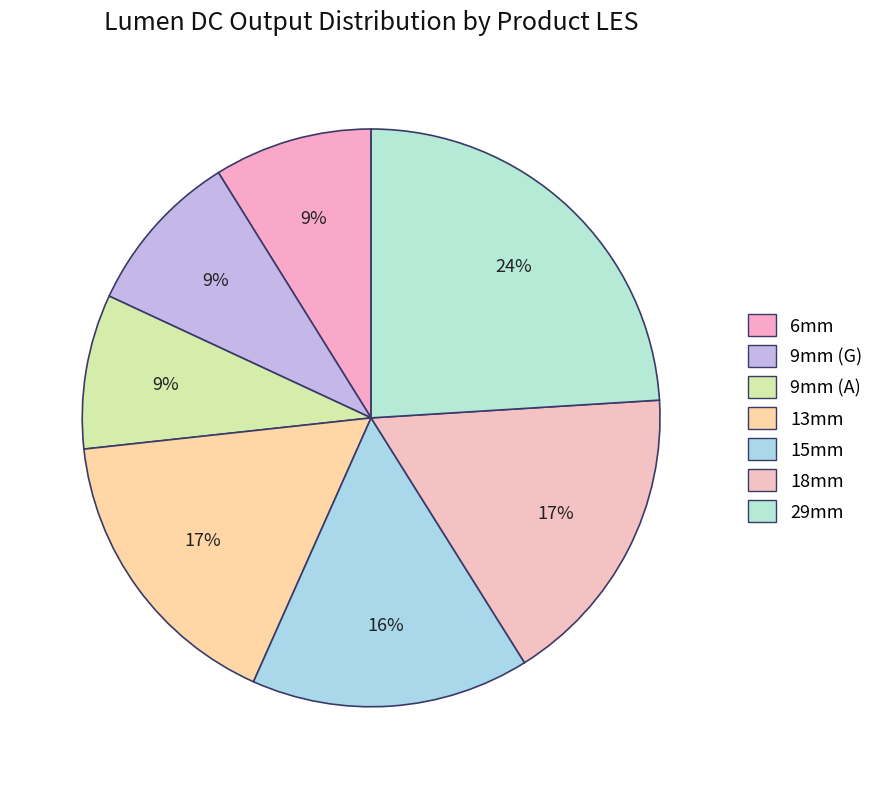

How many slices are in this pie chart?

7